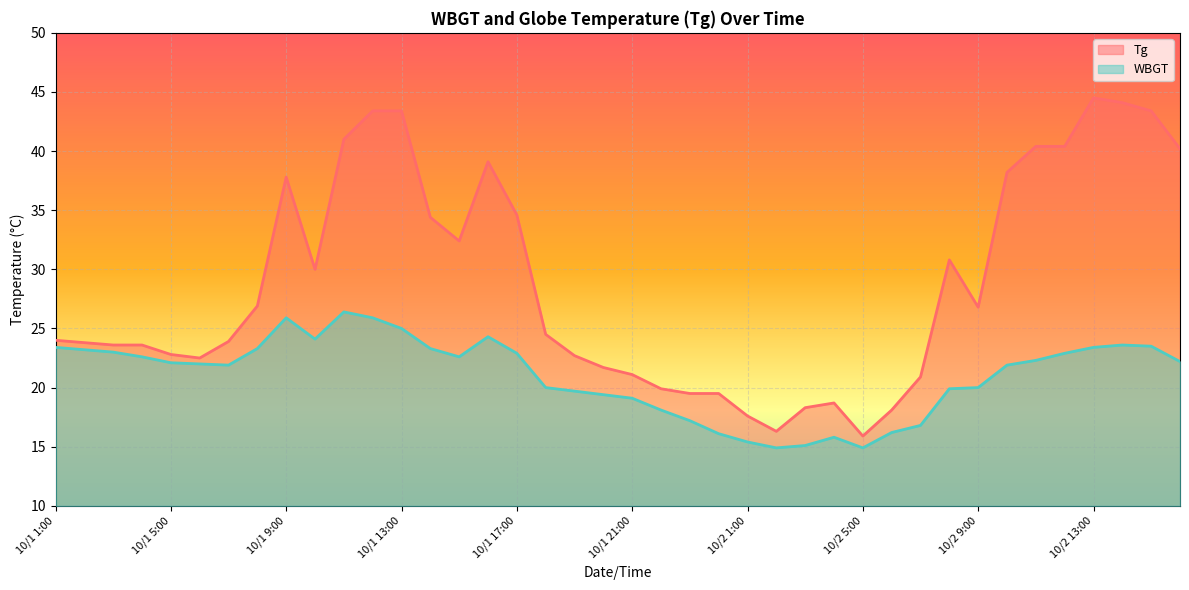

Reading right to left, list all the values displayed in this chart.

Tg: 10/2 16:00=40.2	10/2 15:00=43.4	10/2 14:00=44.1	10/2 13:00=44.5	10/2 12:00=40.4	10/2 11:00=40.4	10/2 10:00=38.2	10/2 9:00=26.8	10/2 8:00=30.8	10/2 7:00=20.9	10/2 6:00=18.1	10/2 5:00=15.9	10/2 4:00=18.7	10/2 3:00=18.3	10/2 2:00=16.3	10/2 1:00=17.6	10/1 24:00=19.5	10/1 23:00=19.5	10/1 22:00=19.9	10/1 21:00=21.1	10/1 20:00=21.7	10/1 19:00=22.7	10/1 18:00=24.5	10/1 17:00=34.6	10/1 16:00=39.1	10/1 15:00=32.4	10/1 14:00=34.4	10/1 13:00=43.4	10/1 12:00=43.4	10/1 11:00=41.0	10/1 10:00=30.0	10/1 9:00=37.8	10/1 8:00=26.9	10/1 7:00=23.9	10/1 6:00=22.5	10/1 5:00=22.8	10/1 4:00=23.6	10/1 3:00=23.6	10/1 2:00=23.8	10/1 1:00=24.0
WBGT: 10/2 16:00=22.2	10/2 15:00=23.5	10/2 14:00=23.6	10/2 13:00=23.4	10/2 12:00=22.9	10/2 11:00=22.3	10/2 10:00=21.9	10/2 9:00=20.0	10/2 8:00=19.9	10/2 7:00=16.8	10/2 6:00=16.2	10/2 5:00=14.9	10/2 4:00=15.8	10/2 3:00=15.1	10/2 2:00=14.9	10/2 1:00=15.4	10/1 24:00=16.1	10/1 23:00=17.2	10/1 22:00=18.1	10/1 21:00=19.1	10/1 20:00=19.4	10/1 19:00=19.7	10/1 18:00=20.0	10/1 17:00=22.9	10/1 16:00=24.3	10/1 15:00=22.6	10/1 14:00=23.3	10/1 13:00=25.0	10/1 12:00=25.9	10/1 11:00=26.4	10/1 10:00=24.1	10/1 9:00=25.9	10/1 8:00=23.3	10/1 7:00=21.9	10/1 6:00=22.0	10/1 5:00=22.1	10/1 4:00=22.6	10/1 3:00=23.0	10/1 2:00=23.2	10/1 1:00=23.4